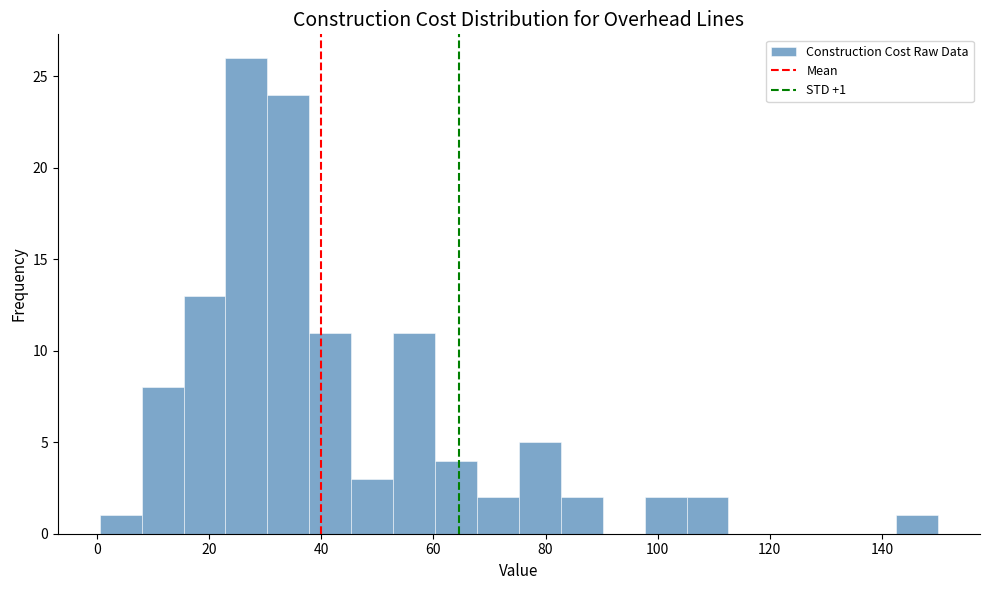

Around what value on the x-axis is the tallest bar? Give the approximate position of its centre, as read against the axis.

26